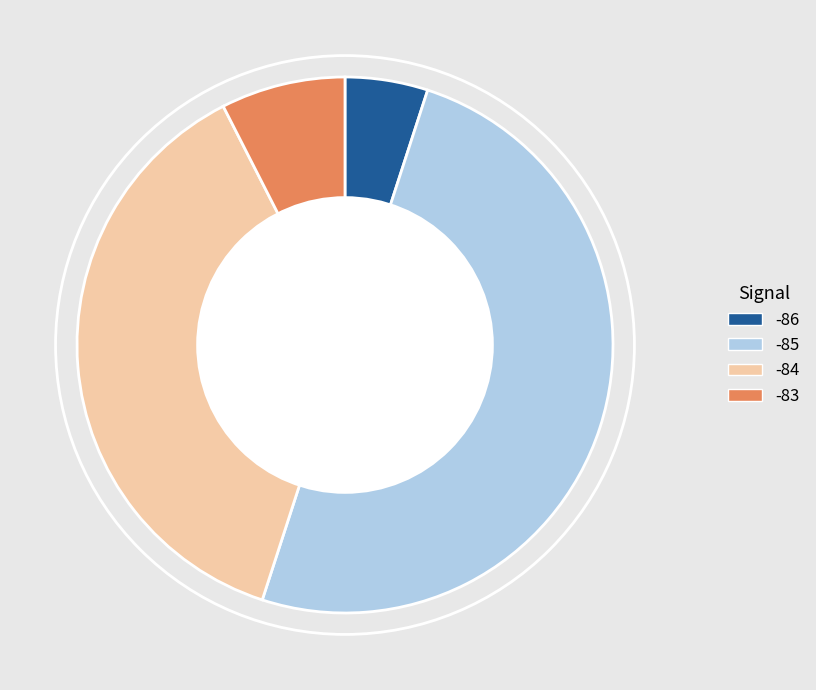

Rank the categories by value from highest to lowest.

-85, -84, -83, -86